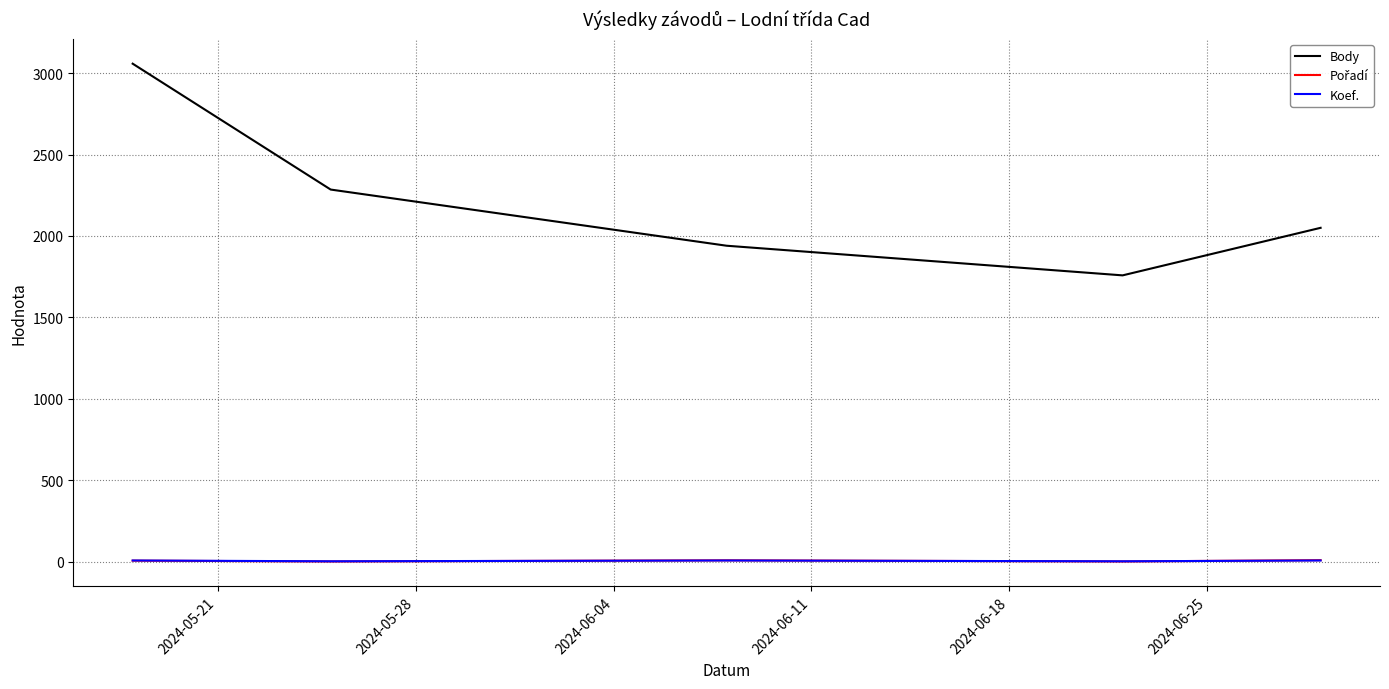

Which series has the largest range (max minus min)?

Body